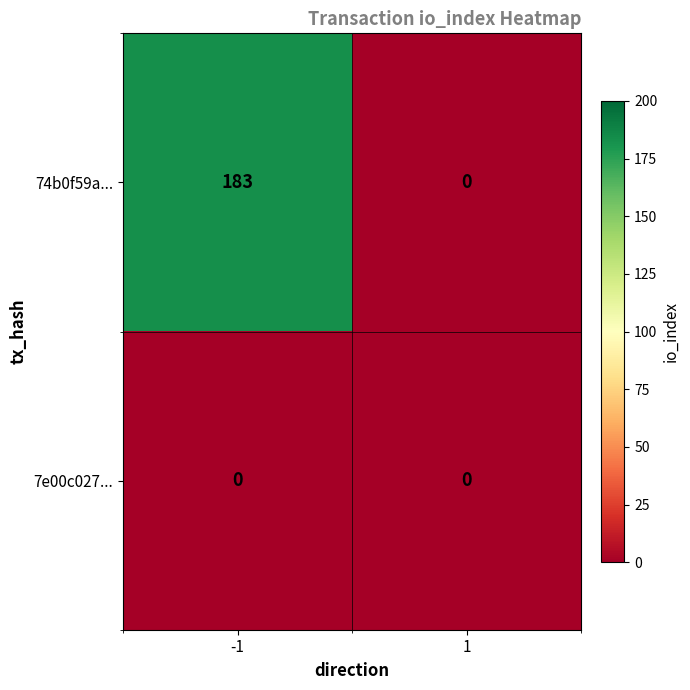

Which label corresponds to the largest value in the chart?

-1